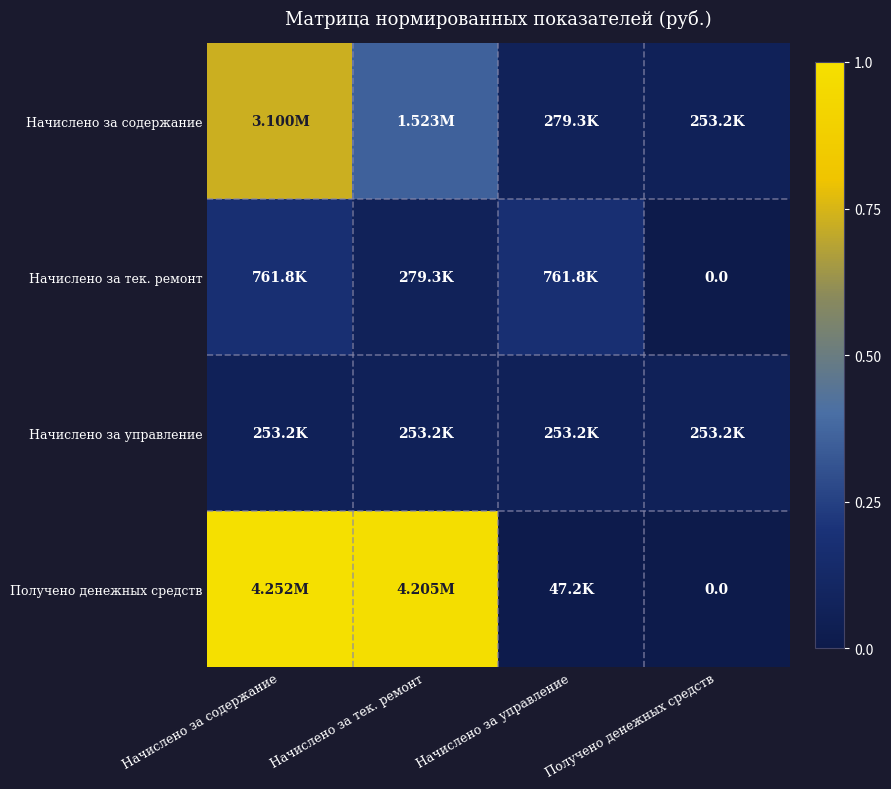

True or false: Начислено за управление has a value of 0.1 at Получено денежных средств.

True